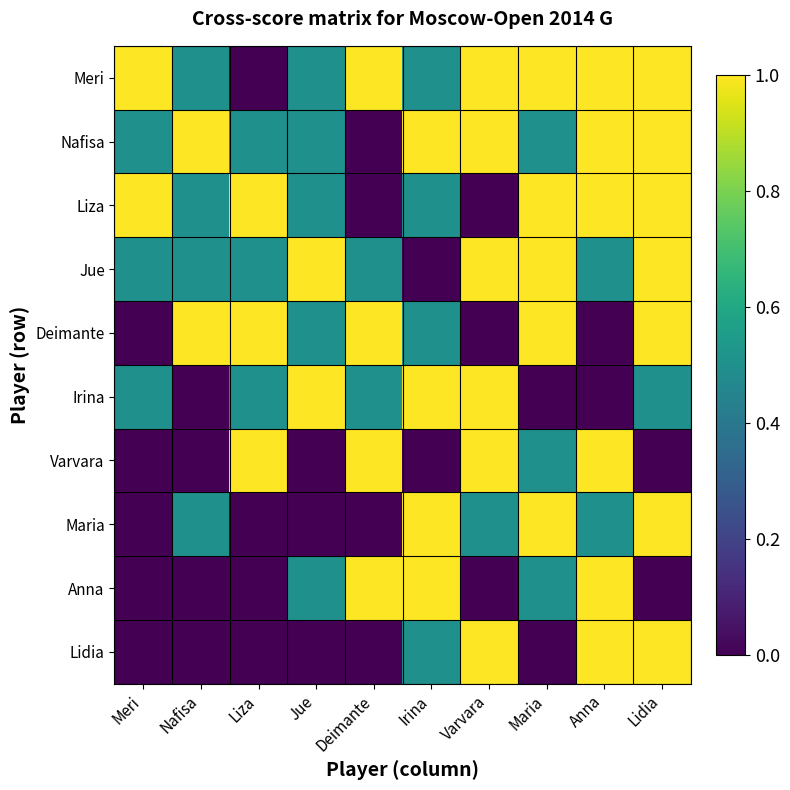

At which category is the sum across all series the highest?

Lidia